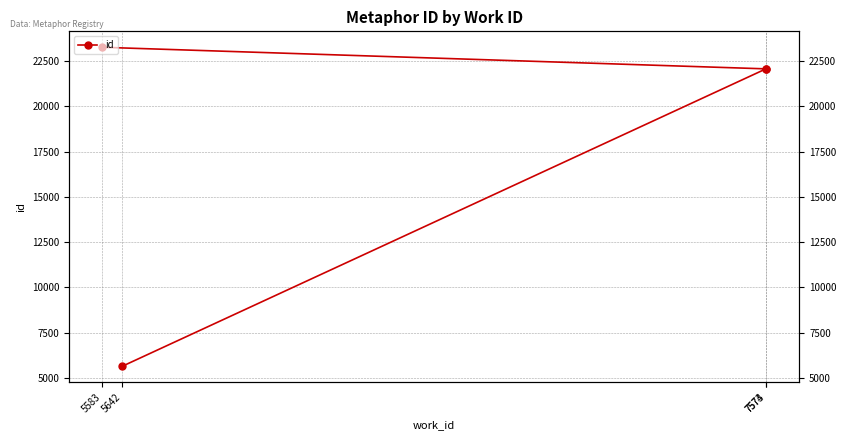

True or false: the data has more than 0 interior local peaks.

False